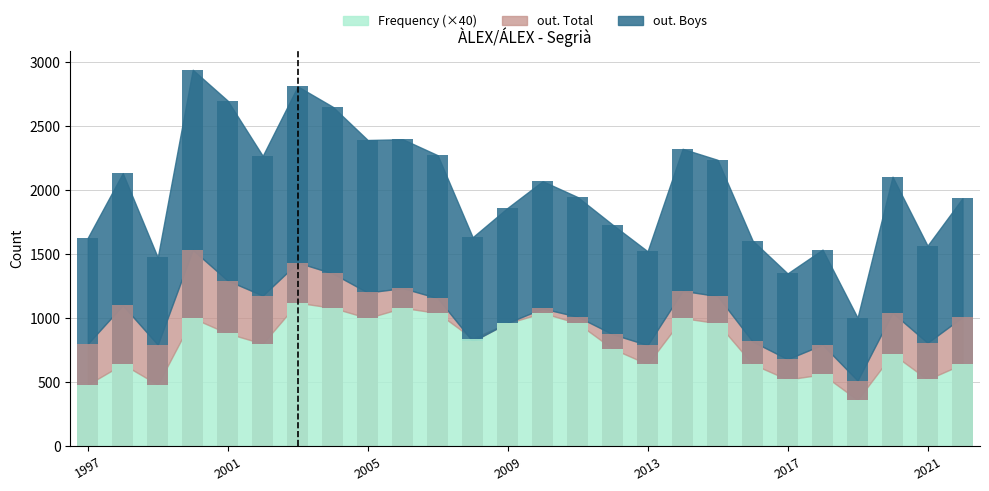

Count the number of data series in this chart.

3